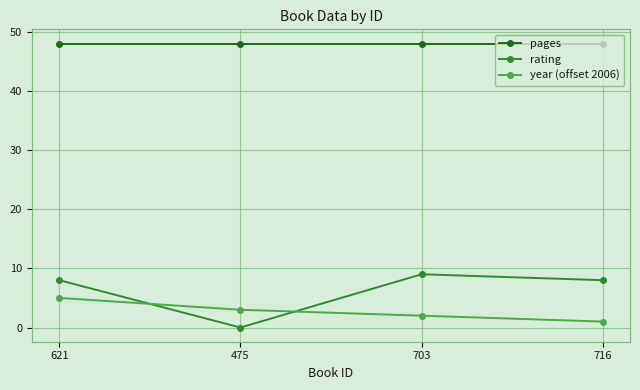

What position from the left is 703?

3